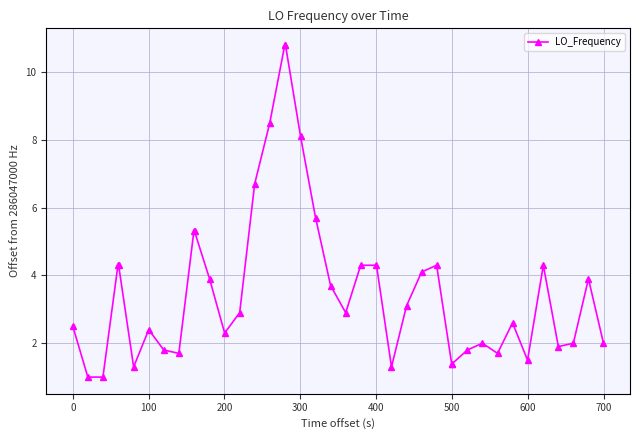

True or false: there are more than 0 points higher than both neighbors.

True